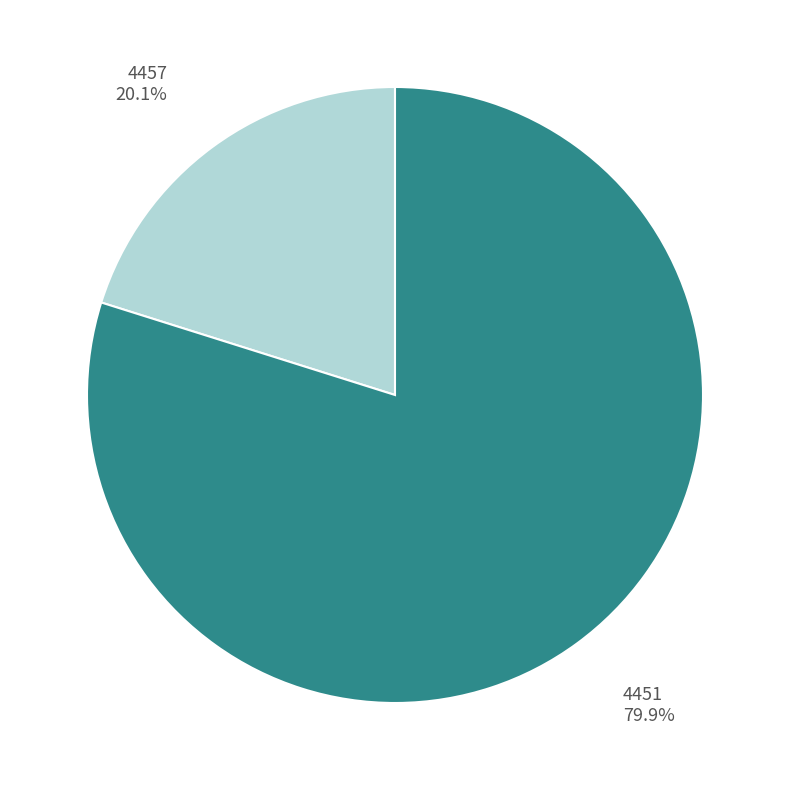

What is the ratio of the value at 4457 to the value at 4451?

0.3